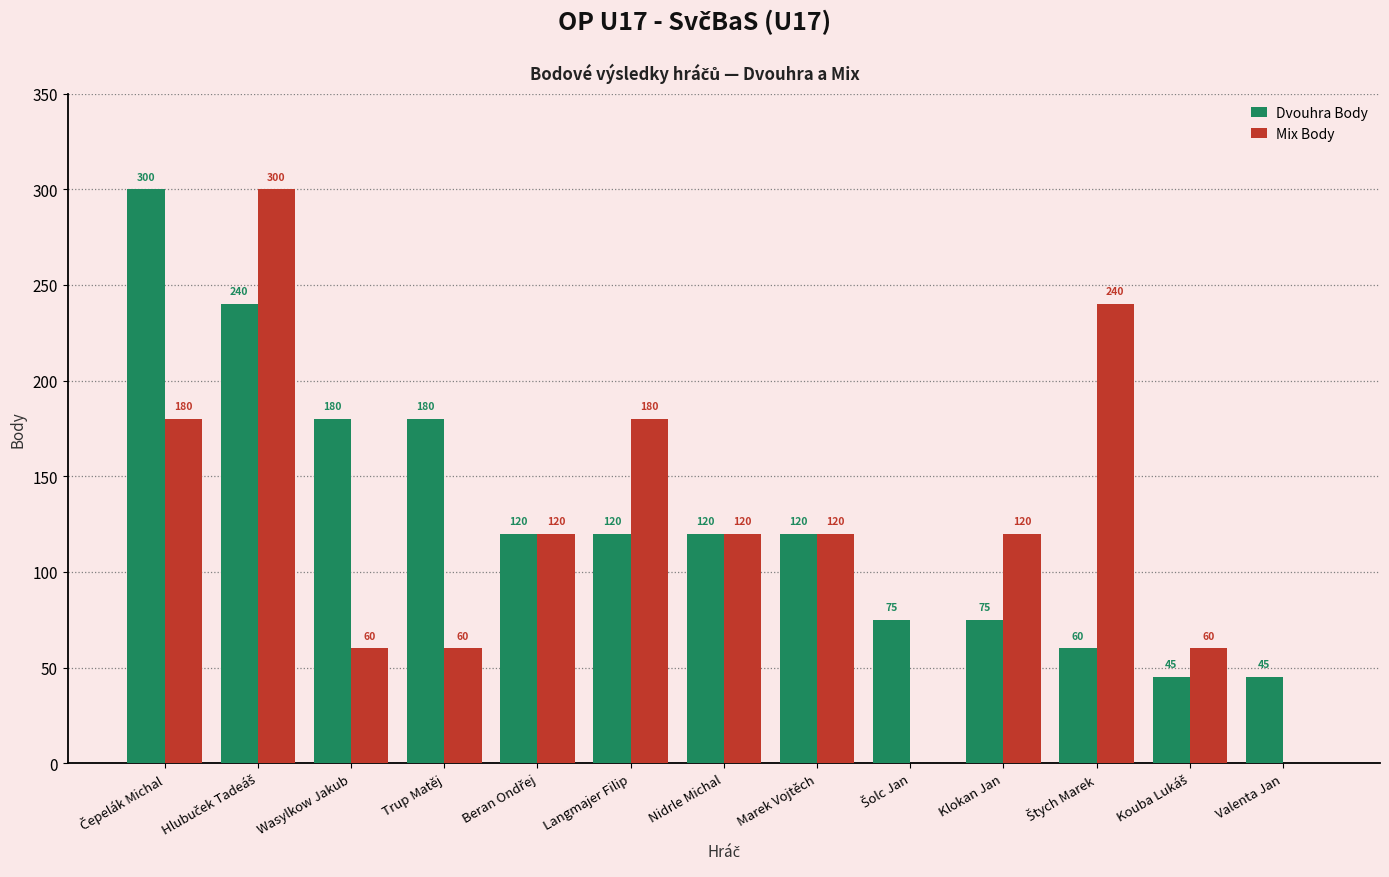

Is it true that Dvouhra Body equals 316 at Trup Matěj?

False